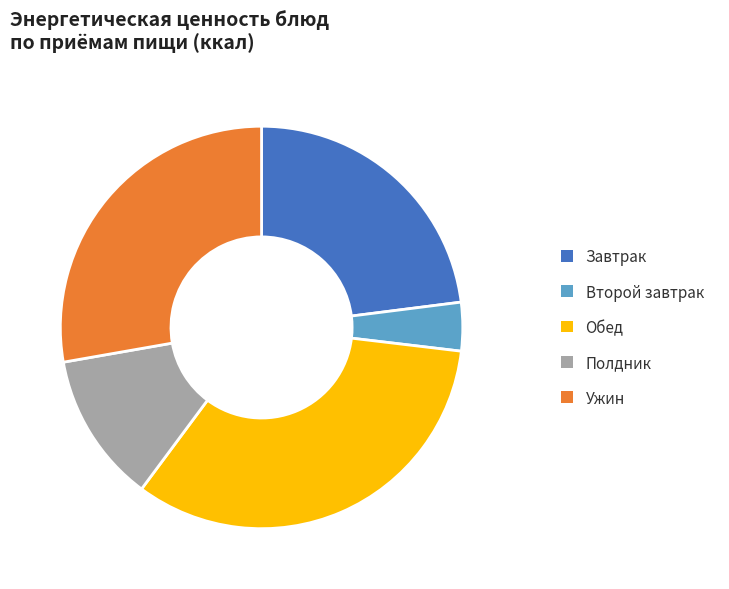

True or false: Завтрак accounts for 23% of the total.

True